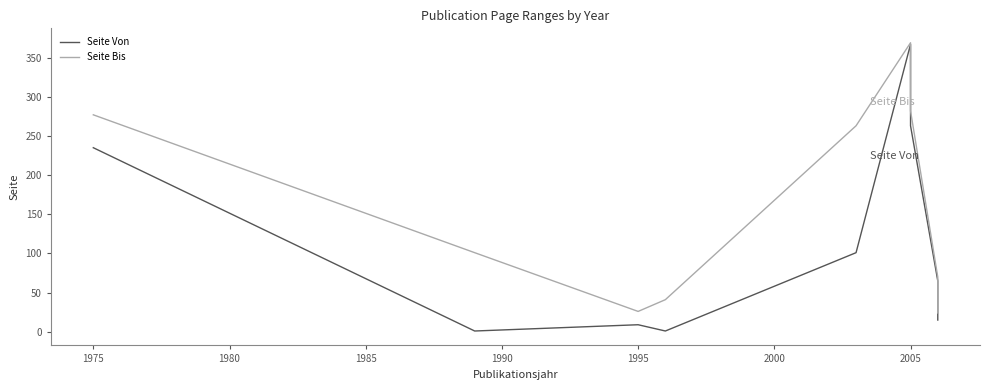

How many lines are shown in the chart?

2